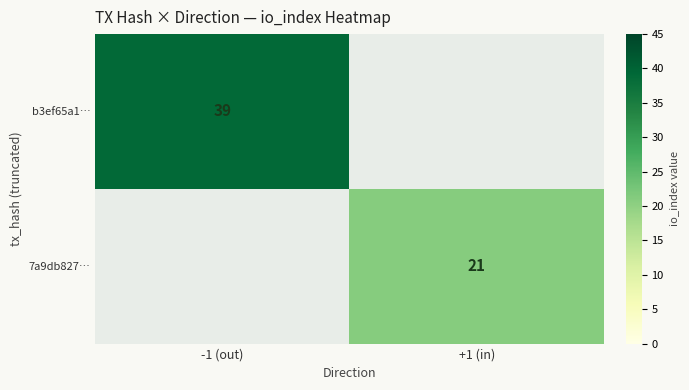

True or false: 7a9db827… has a value of 35 at +1 (in).

False